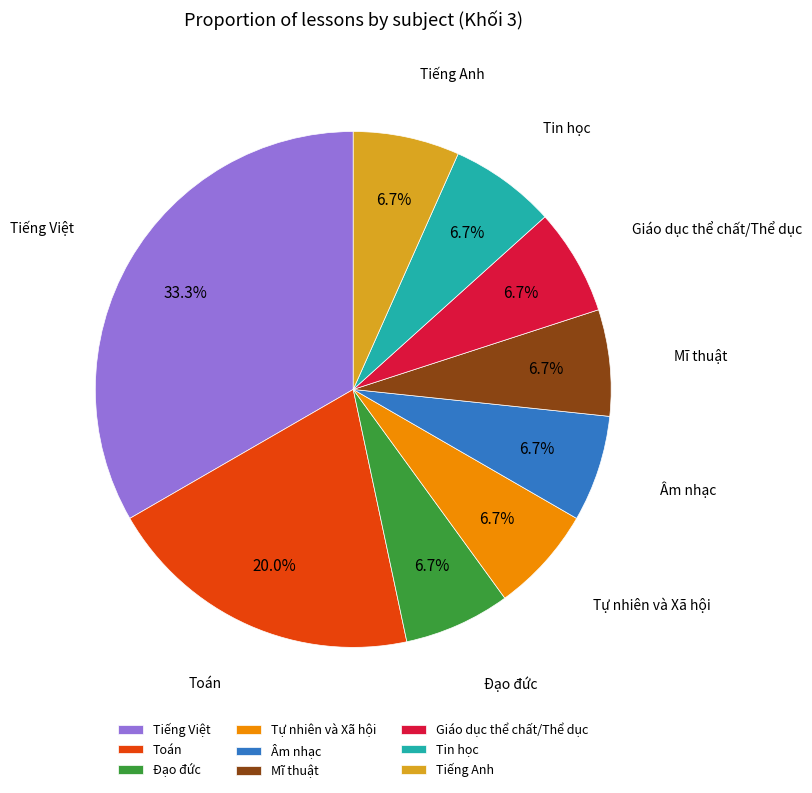

How many segments does this pie chart have?

9